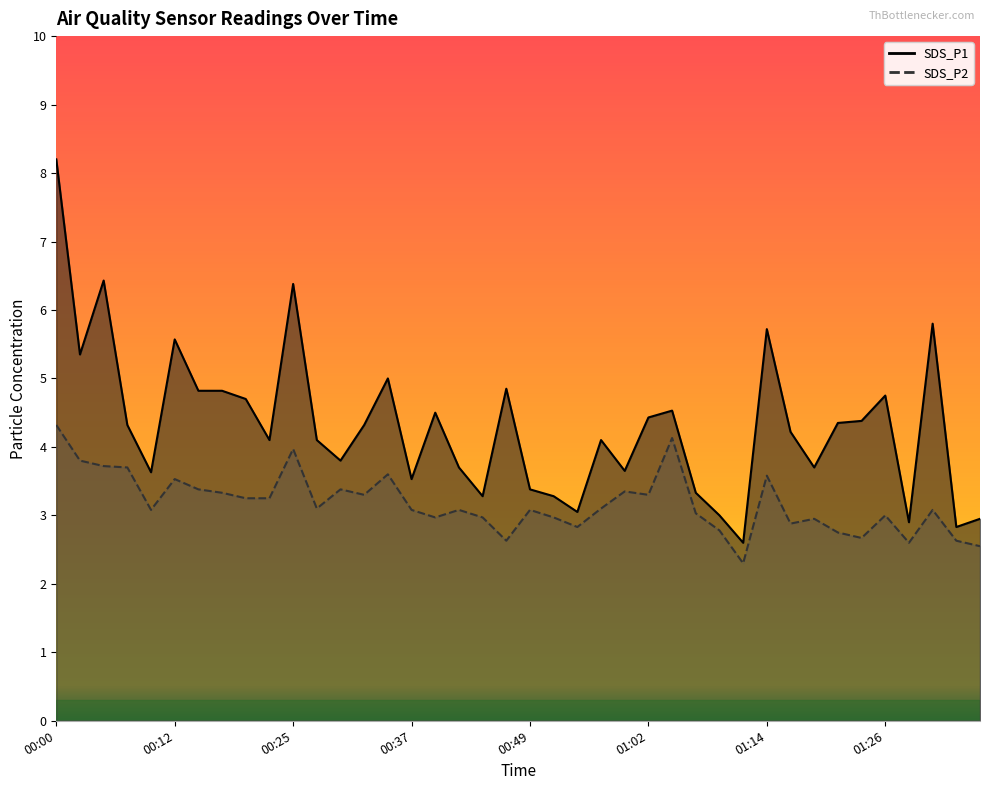

What are all the series names shown in the legend?

SDS_P1, SDS_P2